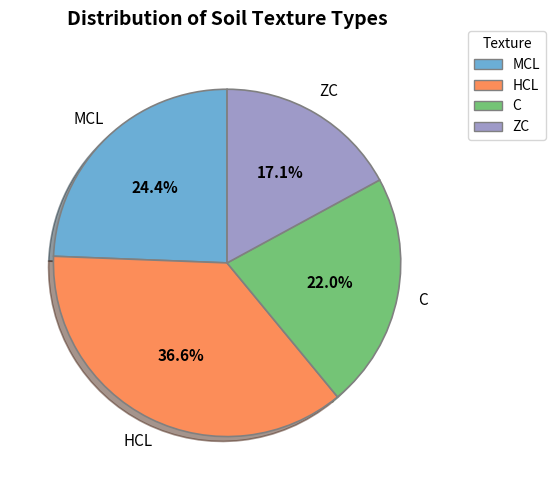

Which slice is the largest?

HCL